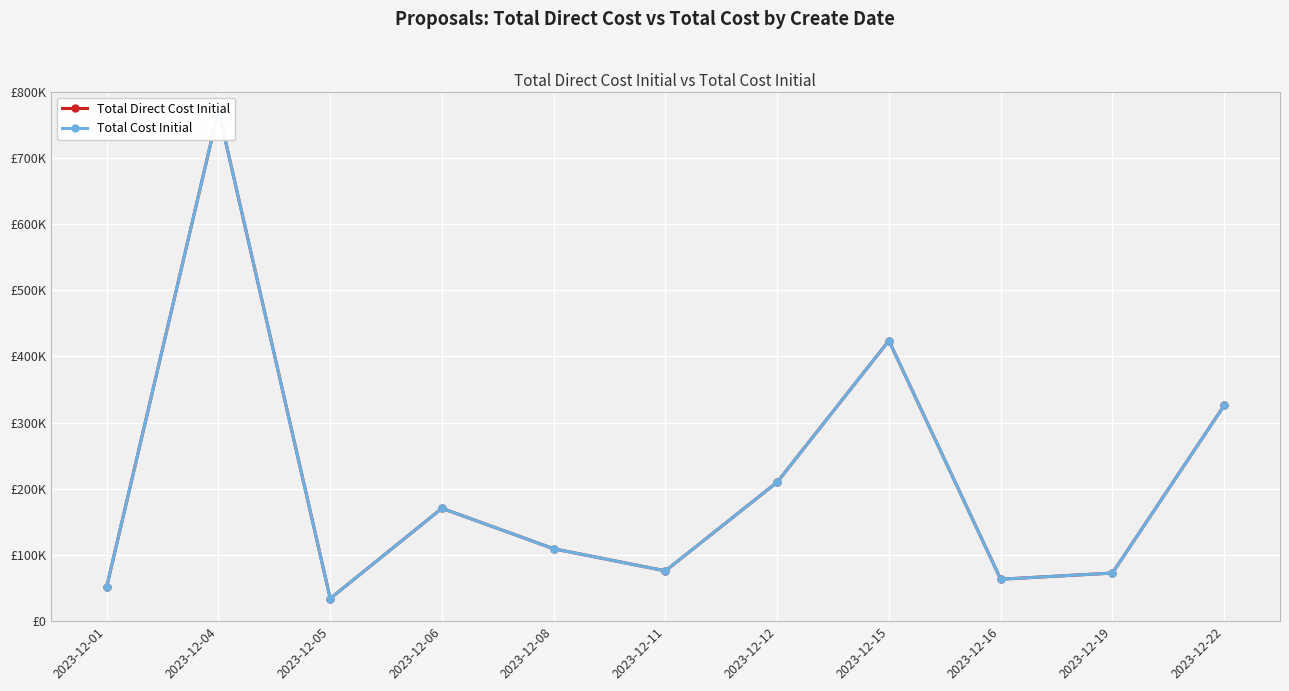

Reading left to right, transcribe all the data shown in this chart.

Total Direct Cost Initial: 2023-12-01=52224	2023-12-04=771522	2023-12-05=34200	2023-12-06=170521	2023-12-08=109350	2023-12-11=75975	2023-12-12=209942	2023-12-15=423707	2023-12-16=63355	2023-12-19=72650	2023-12-22=325802
Total Cost Initial: 2023-12-01=52224	2023-12-04=771522	2023-12-05=34200	2023-12-06=170521	2023-12-08=109350	2023-12-11=75975	2023-12-12=209942	2023-12-15=423707	2023-12-16=63355	2023-12-19=72650	2023-12-22=325802